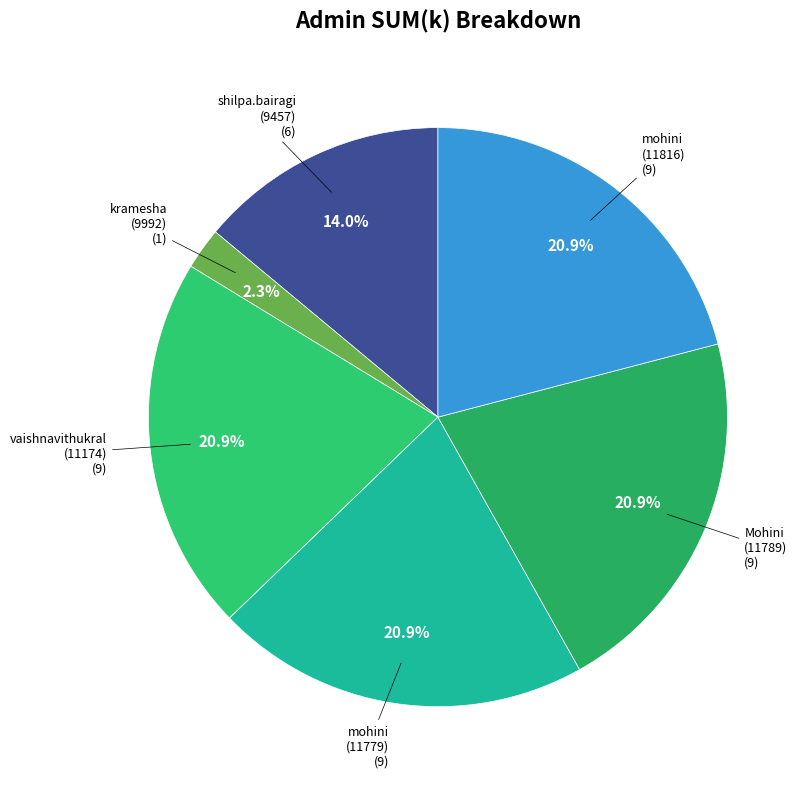

How many slices are in this pie chart?

6